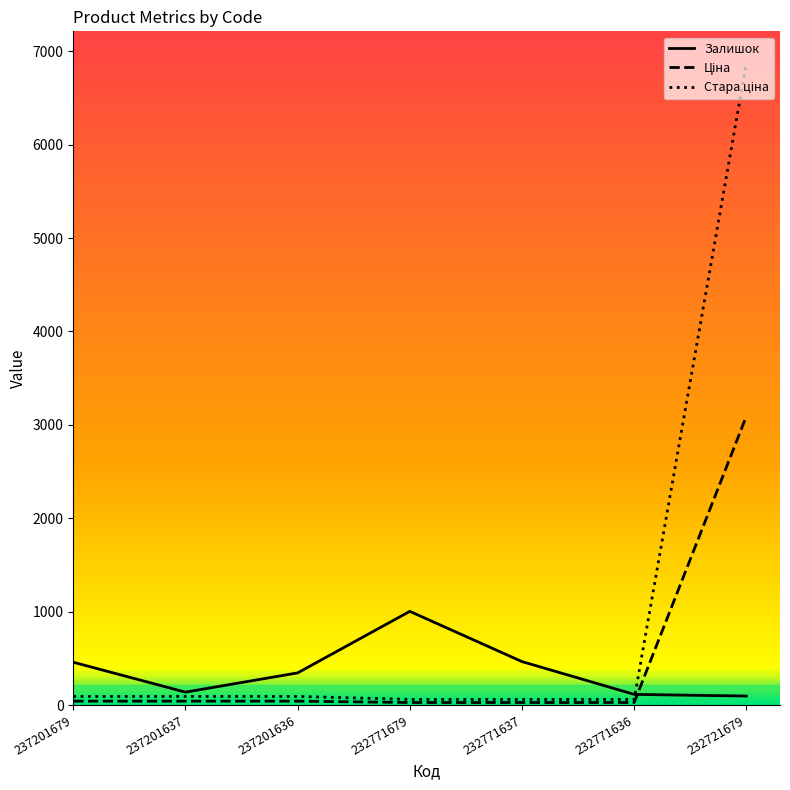

At which category does the chart reach its peak across all series?

232721679